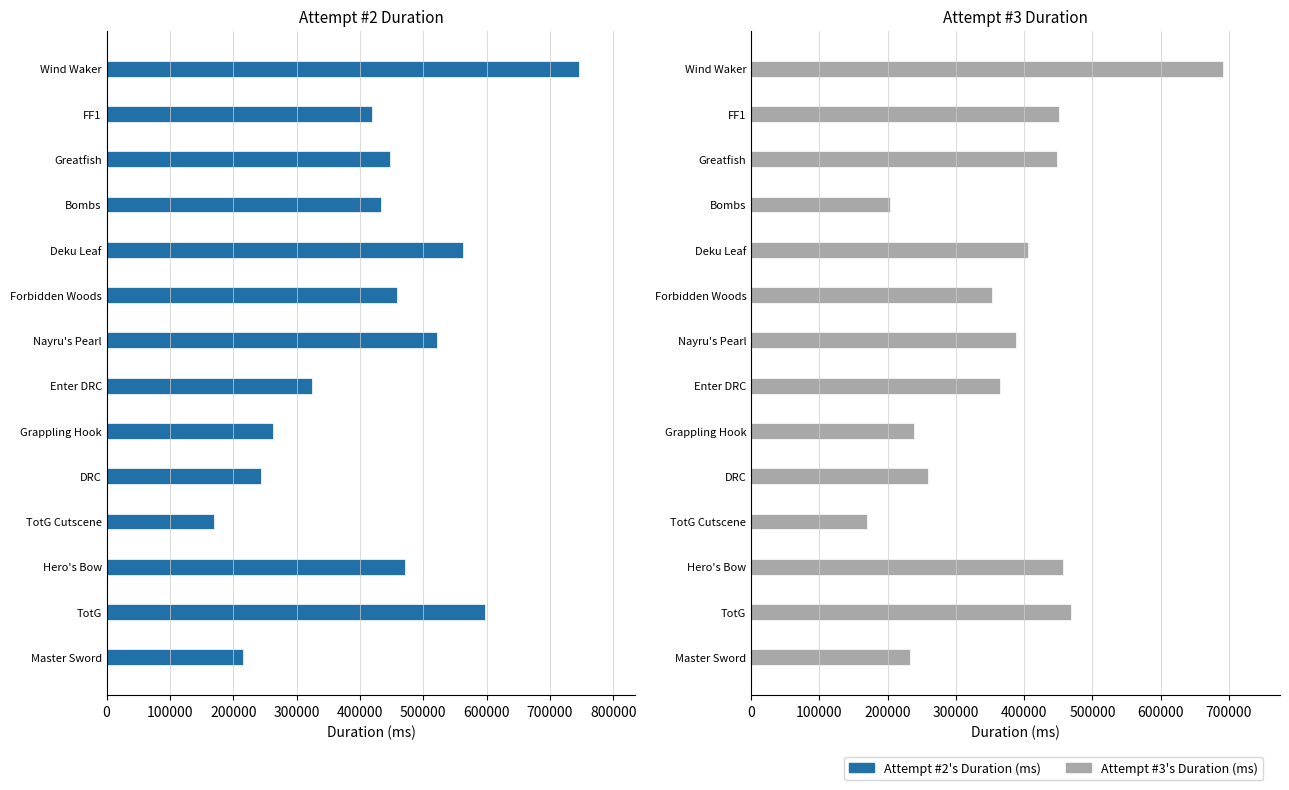

Rank the series by their average value, from highest to lowest.

Attempt #2's Duration (ms), Attempt #3's Duration (ms)